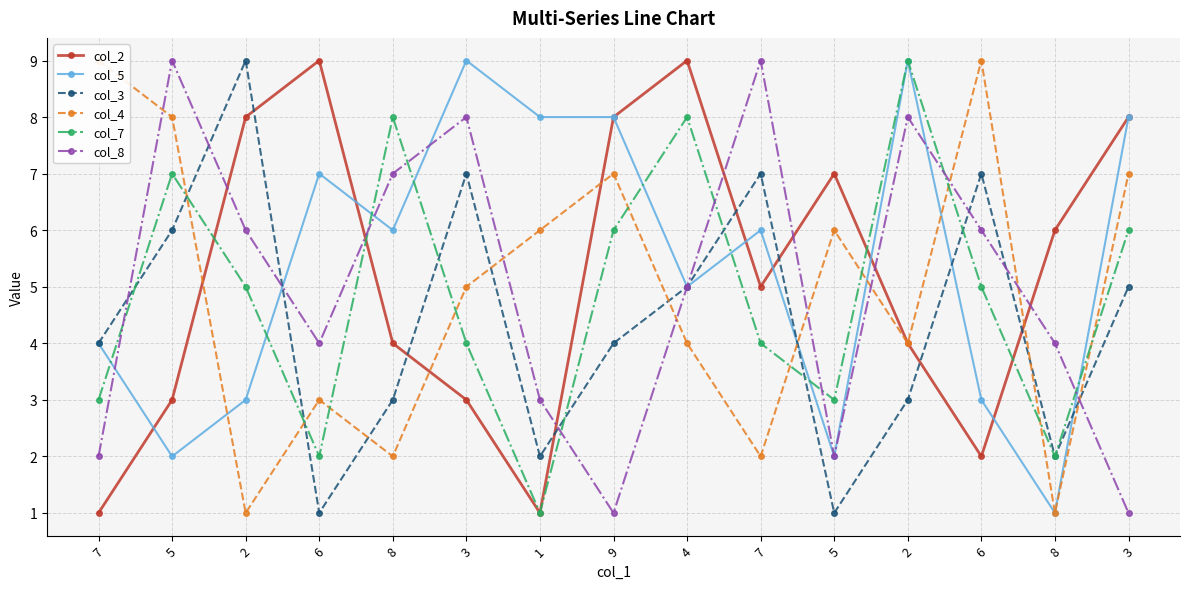

Where is the first local maximum for col_5?

6